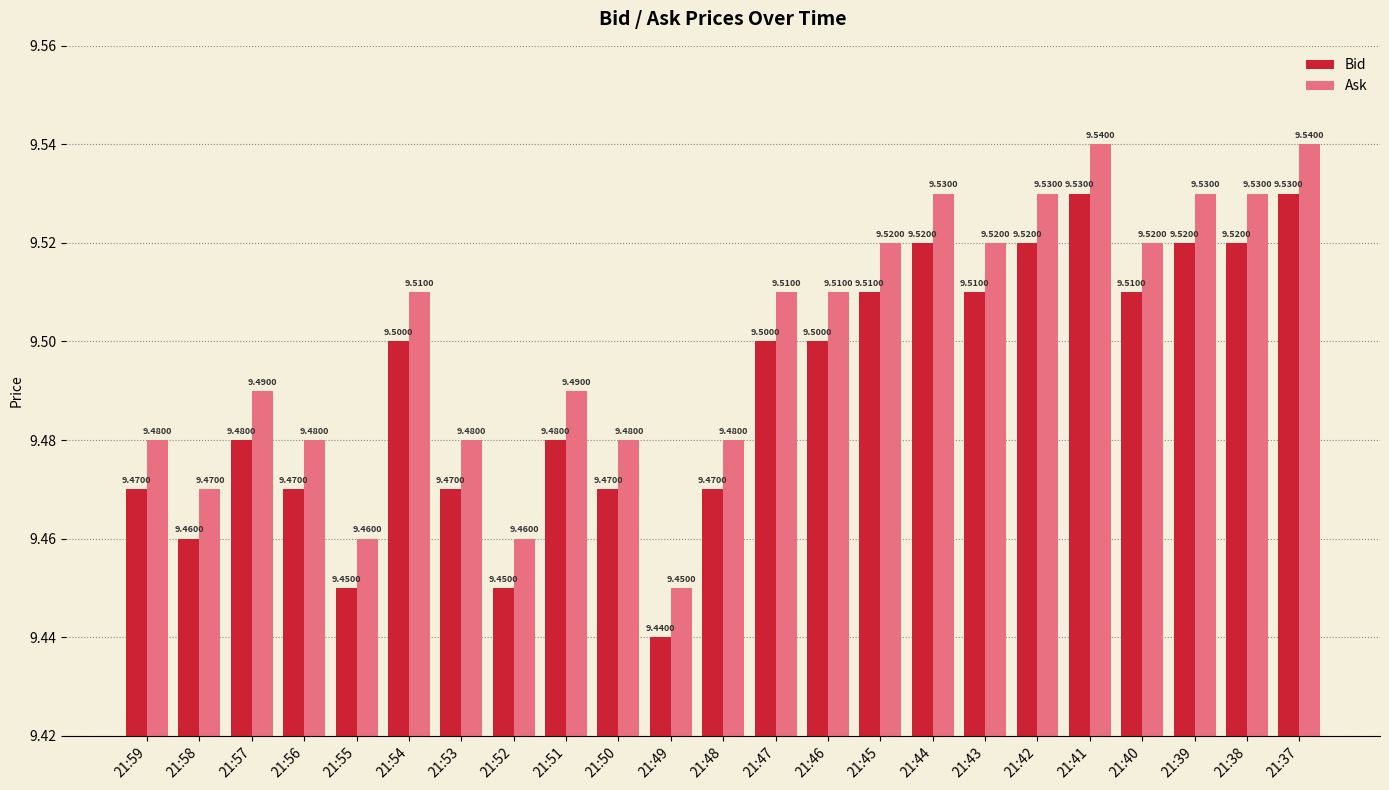

At which category does the chart reach its minimum across all series?

21:49